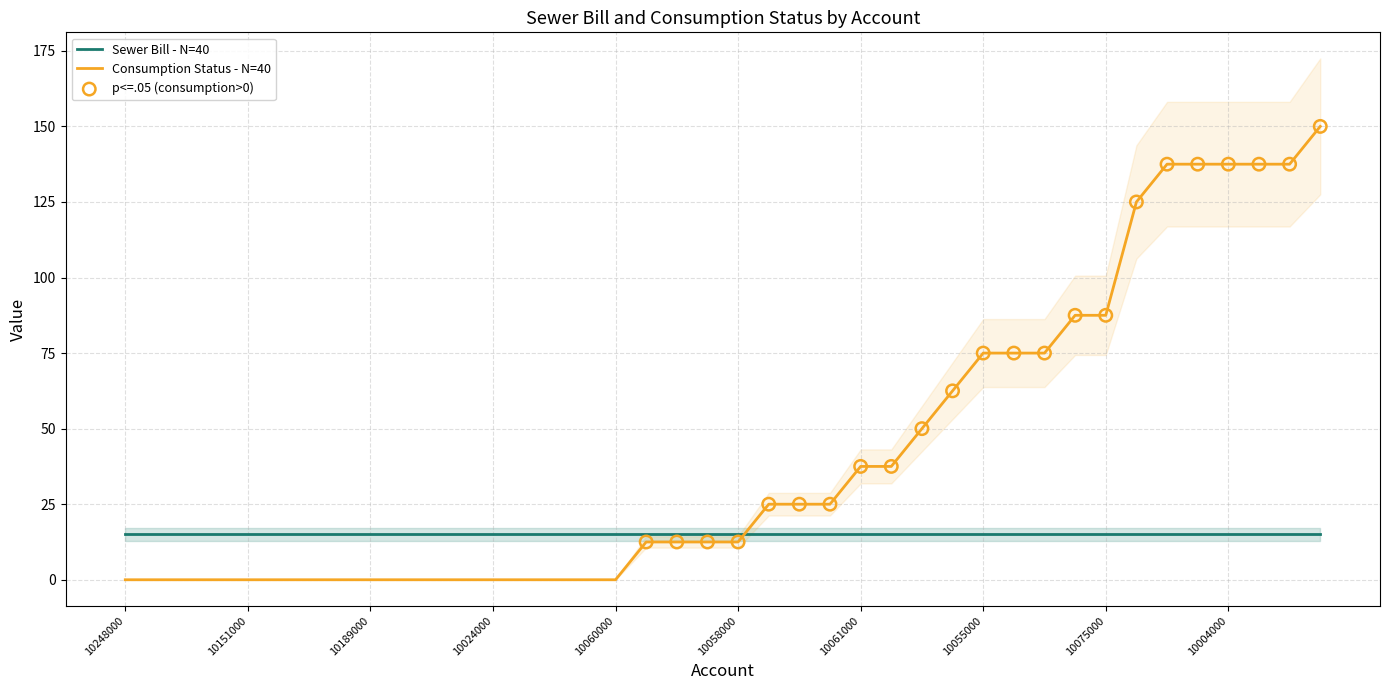

Between 10055000 and 10088000, which is larger?

10055000